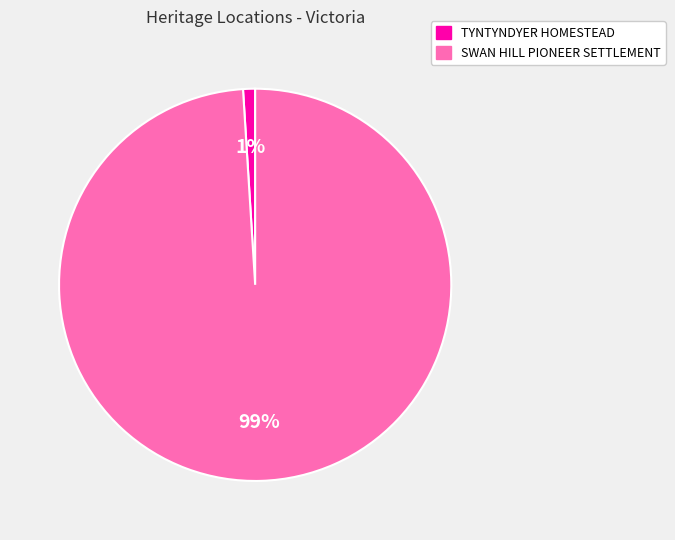

Is there any slice that represents more than half of the pie?

Yes